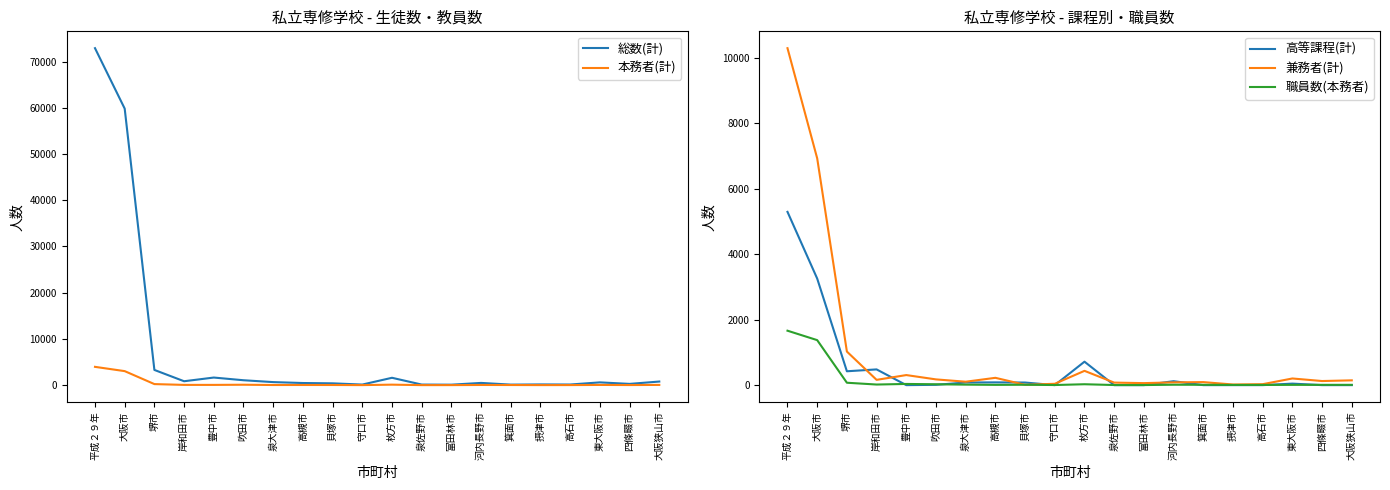

What is the value of the 高等課程(計) point at the 11th from the left?

716